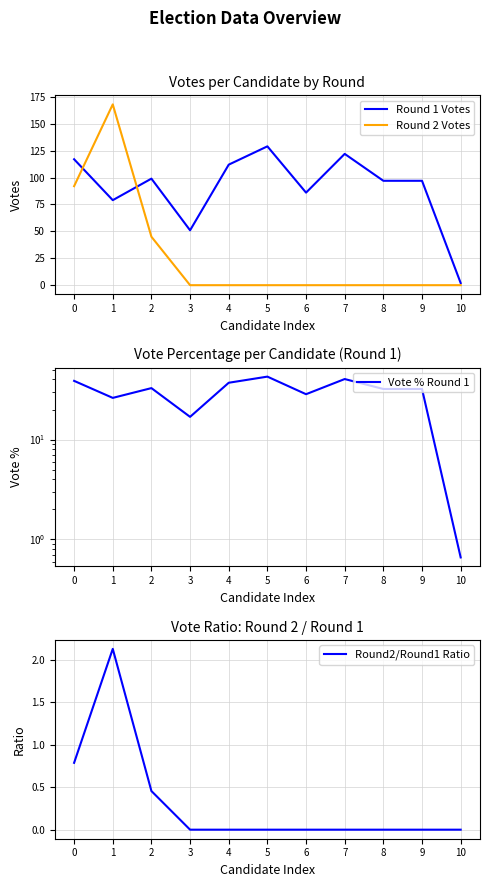

Which series has the largest total across all categories?

Round 1 Votes